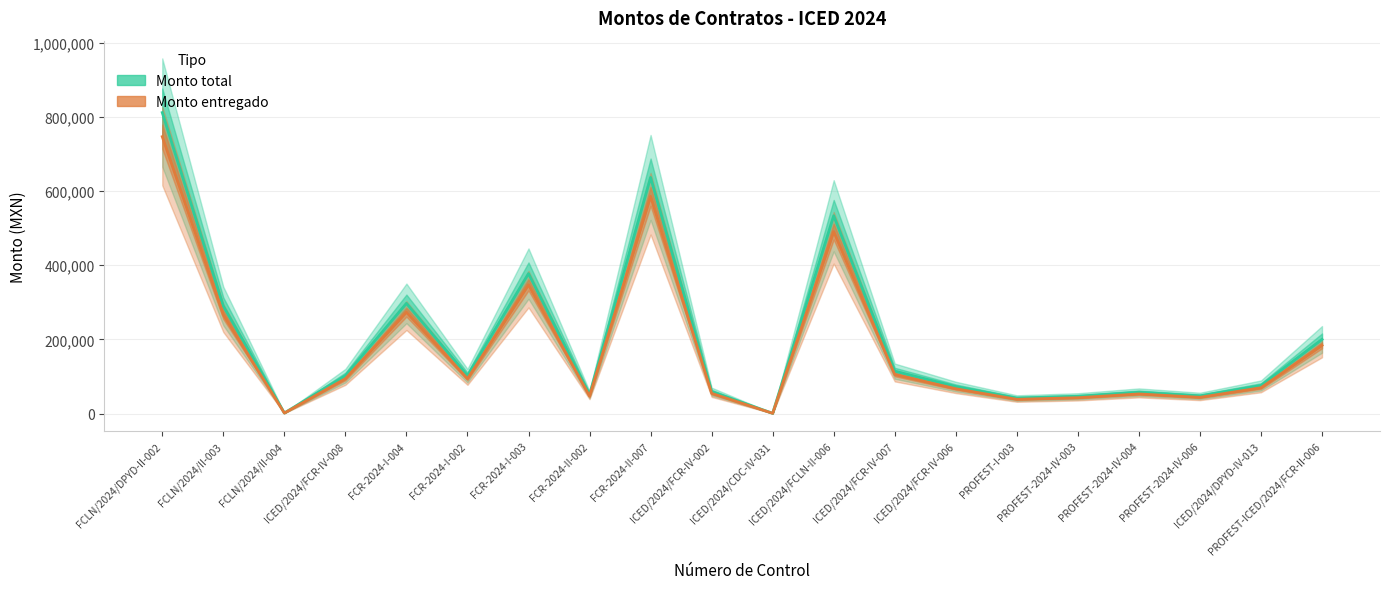

Which series has the largest range (max minus min)?

Monto total